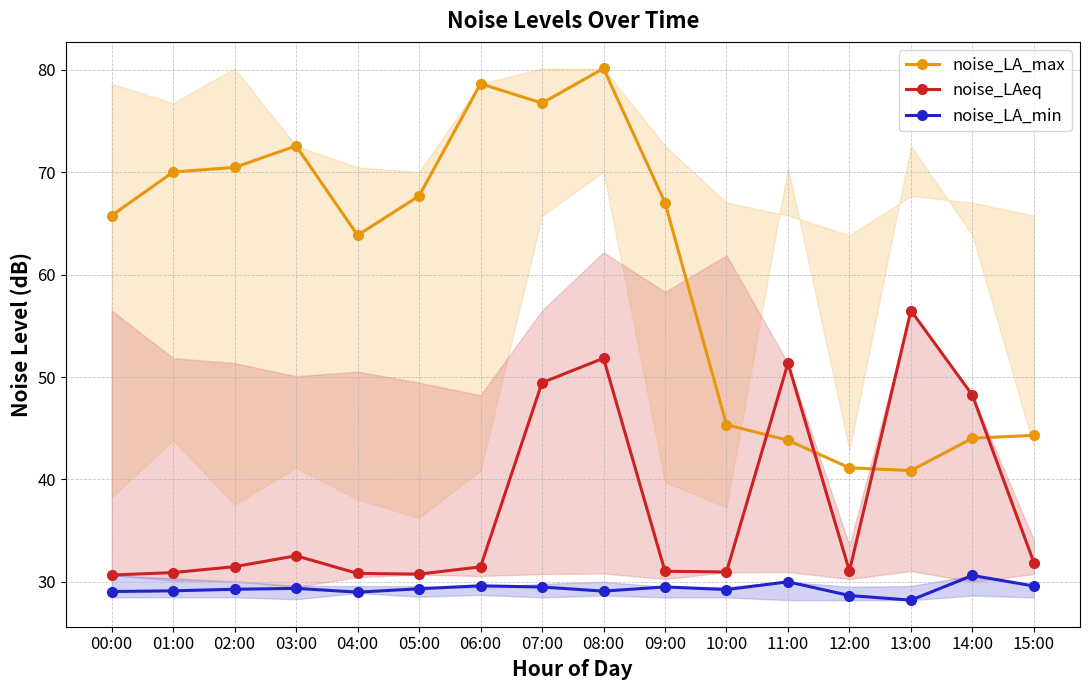

Count the number of data series in this chart.

3